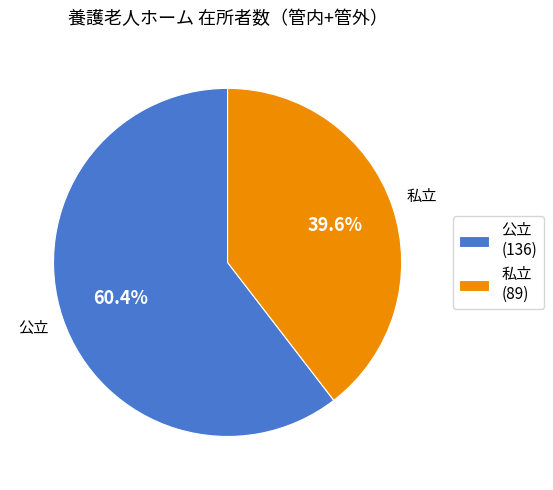

How many segments does this pie chart have?

2